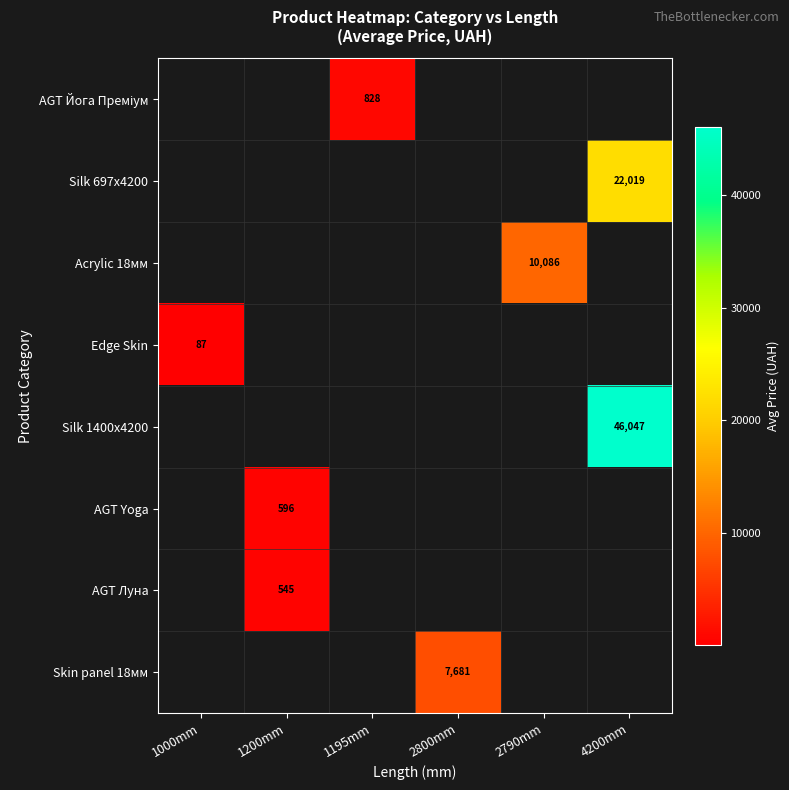

How many distinct data groups are displayed?

8